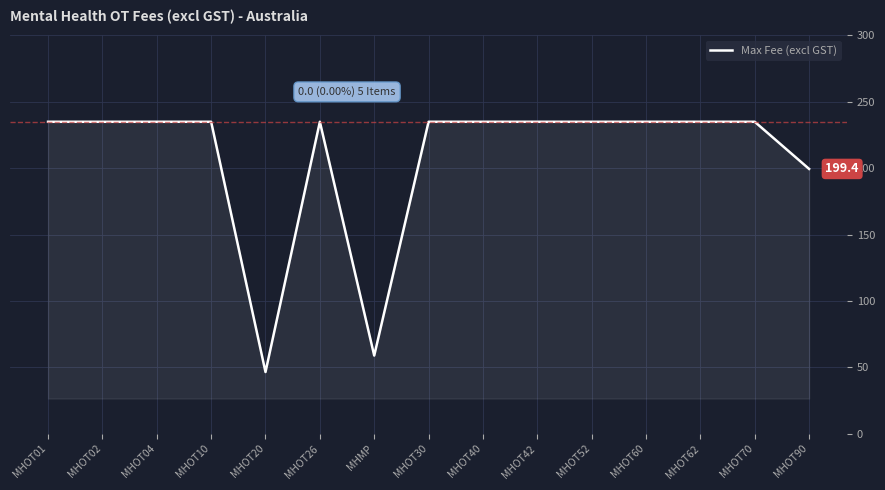

At which category does the chart reach its minimum across all series?

MHOT20